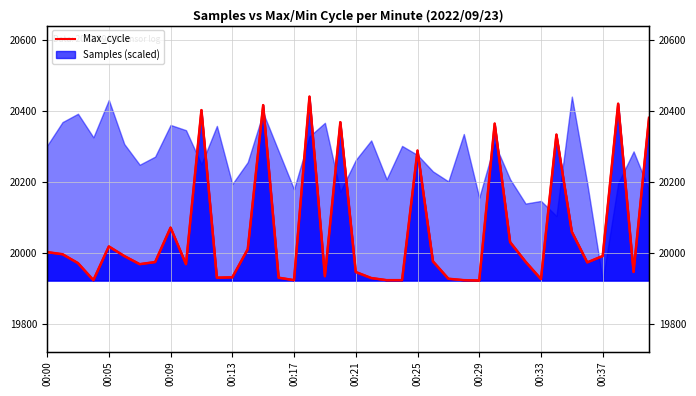

Which category has the highest value across all series?

17